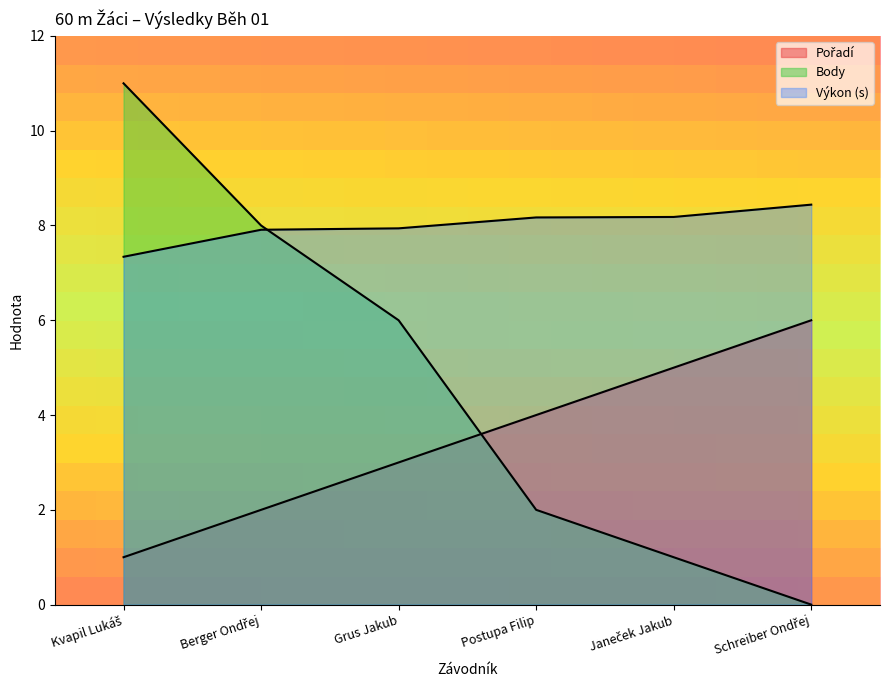

Is the value of Výkon at Janeček Jakub greater than the value of Pořadí at Schreiber Ondřej?

Yes